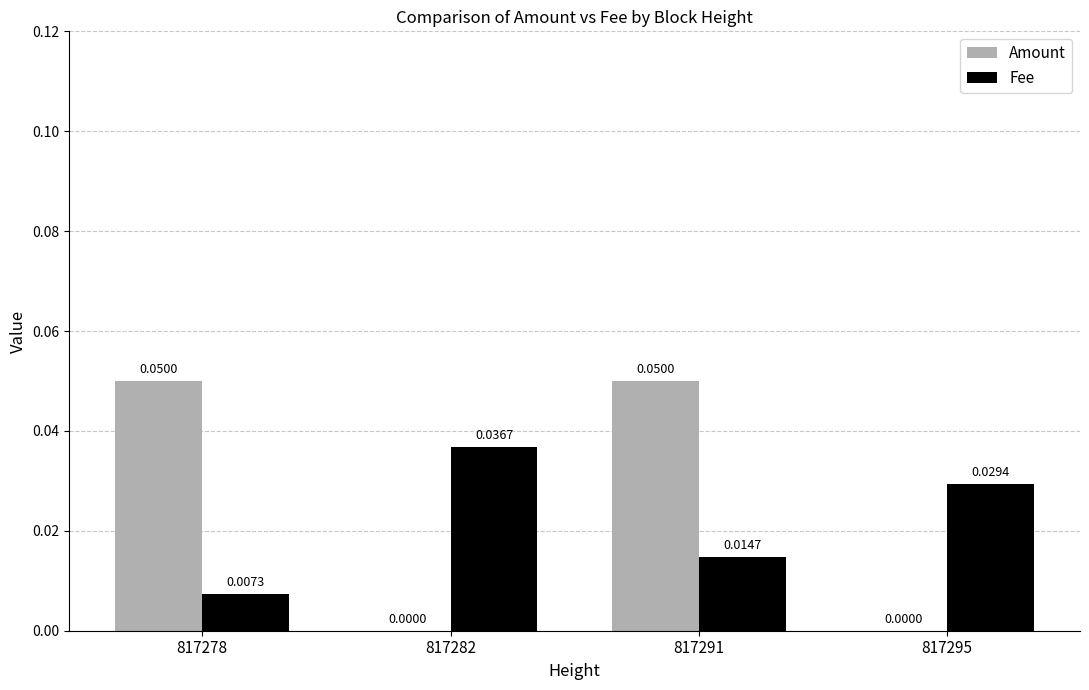

At which category is the sum across all series the highest?

817291